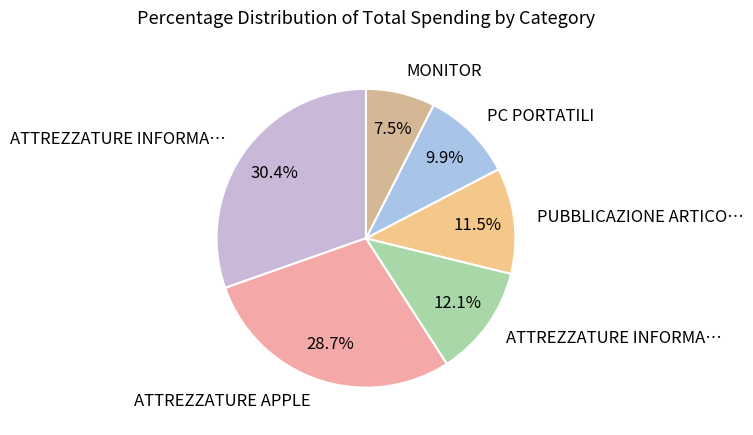

To the nearest percent, what is the difference between the largest and smallest slice percentages?

23%